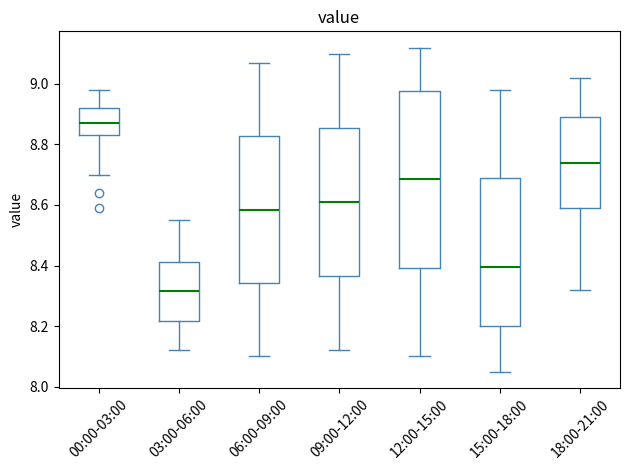

Where is the lower edge of the box for 06:00-09:00 on the y-axis? The values are not printed on the chart, so give them approximately, as read against the axis.

8.34